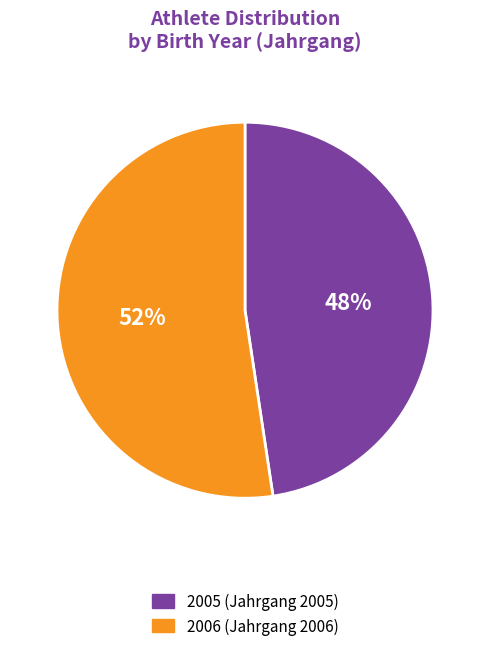

Which category has the smallest portion of the pie?

2005